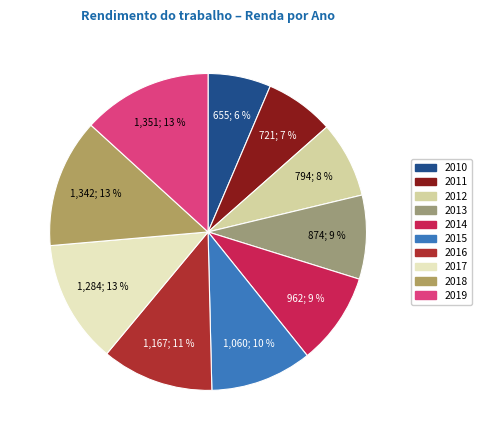

Does 2010 account for over 50% of the chart?

No